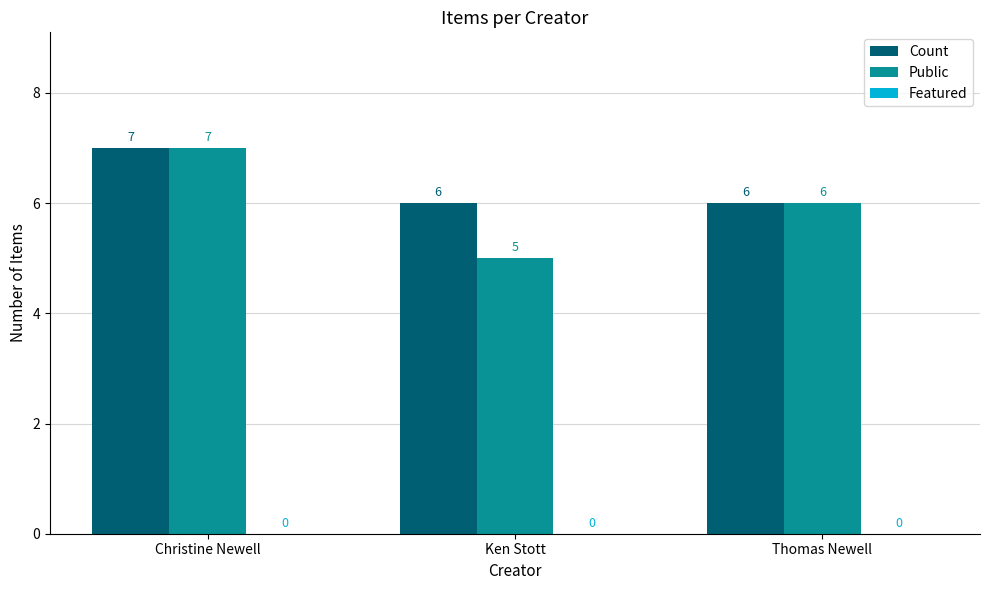

Rank the series at Ken Stott from lowest to highest value.

Public, Count